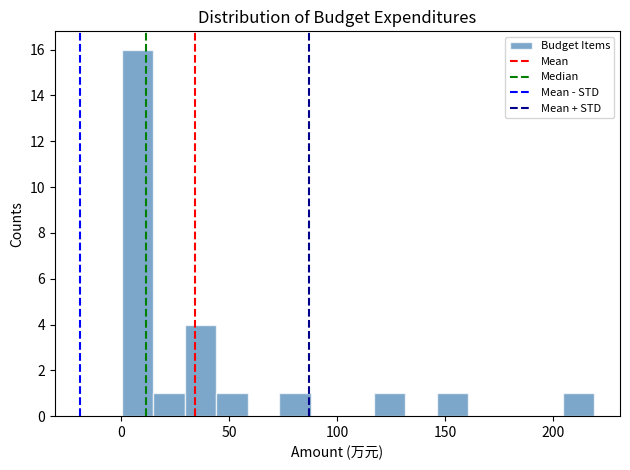

Around what value on the x-axis is the tallest bar? Give the approximate position of its centre, as read against the axis.

5